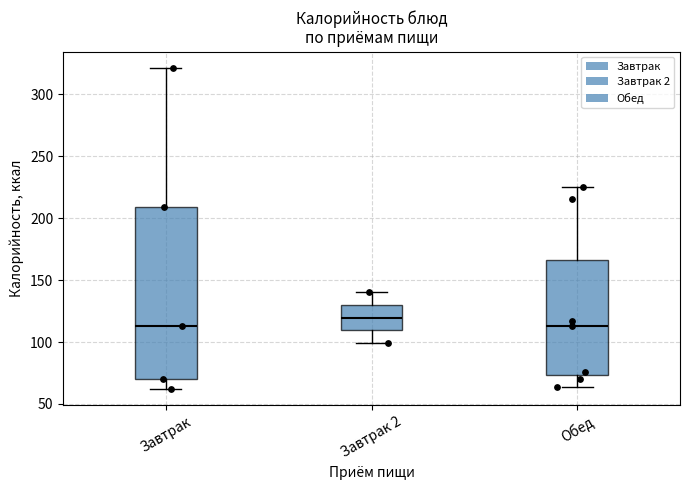

Which box has the highest median line?

Завтрак 2